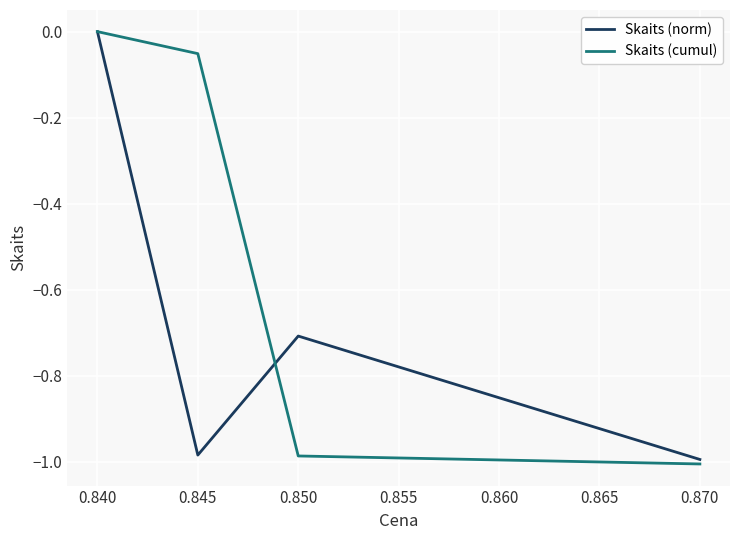

Rank the series at 0.850 from lowest to highest value.

Skaits (cumul), Skaits (norm)